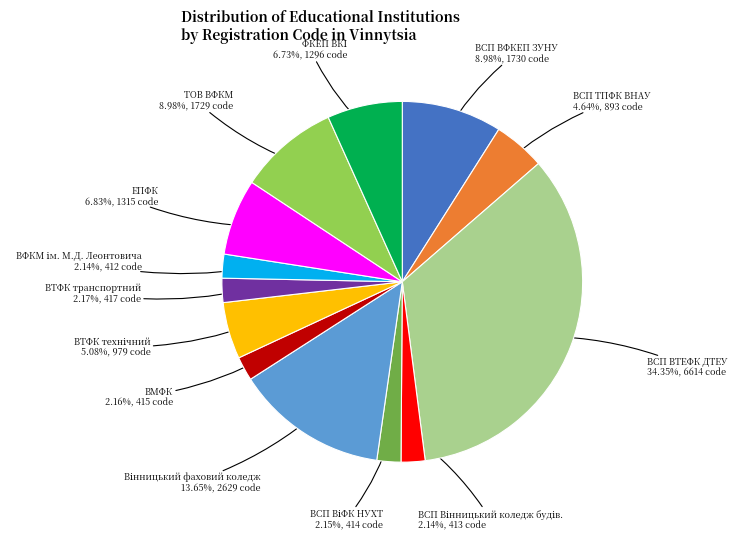

Does any single category account for the majority?

No